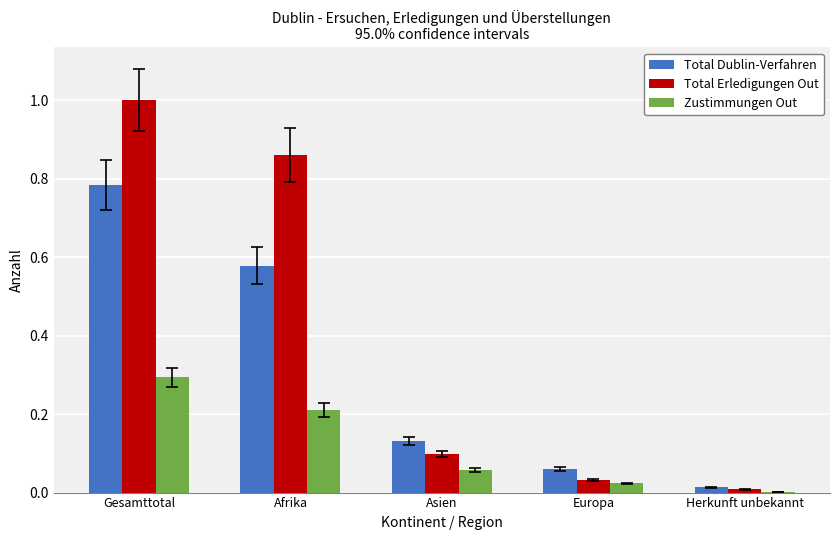

Which category has the highest value across all series?

Gesamttotal